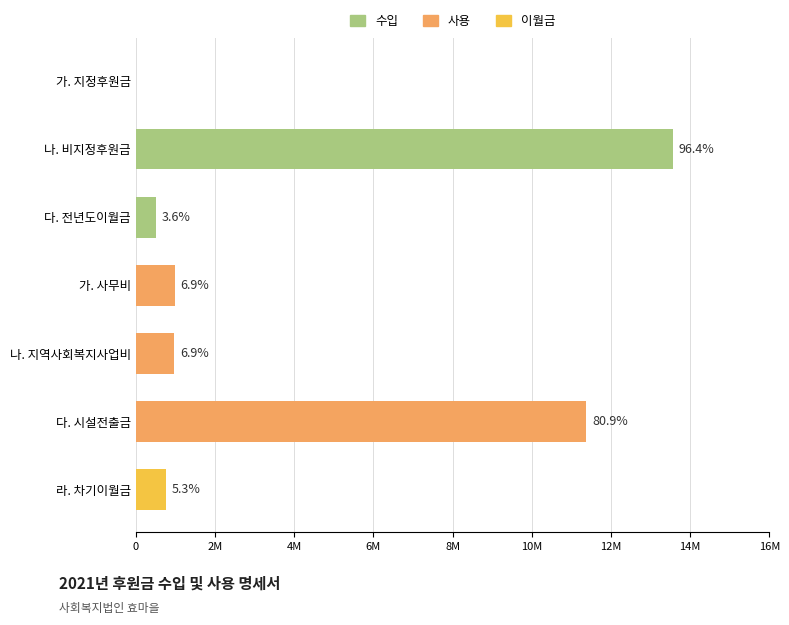

What is the average value?

4017726